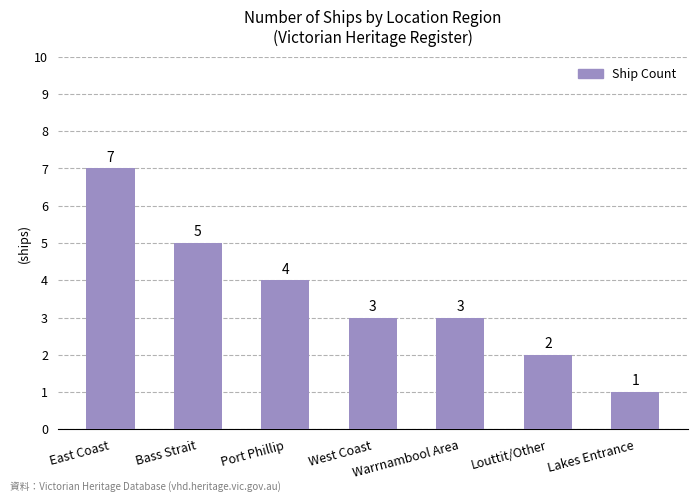

What is the average value?

4